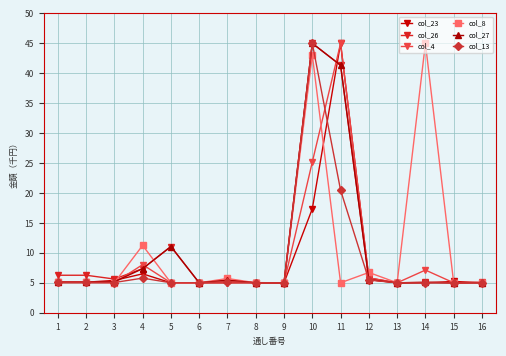

How many lines are shown in the chart?

6